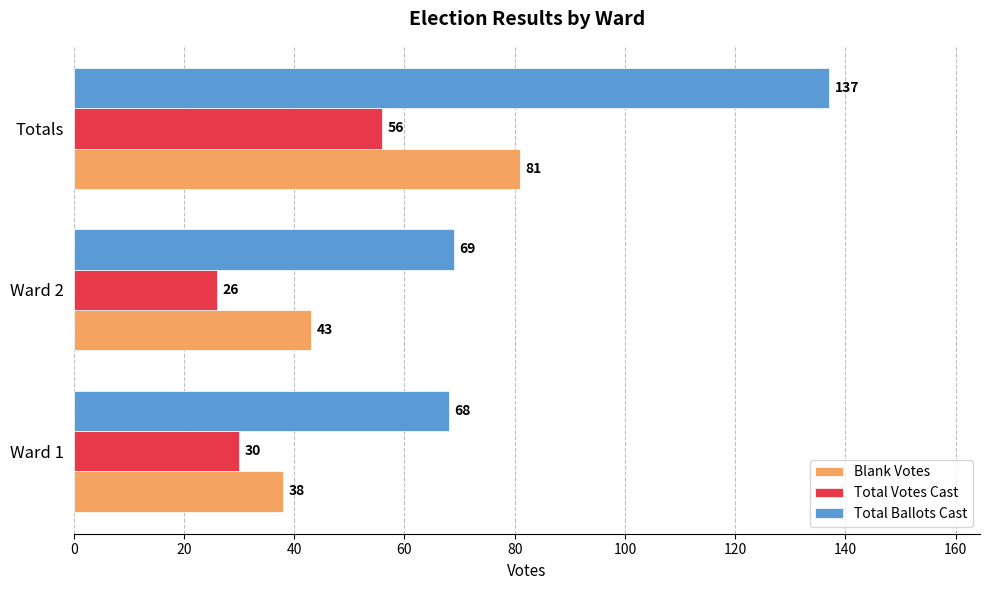

The Total Ballots Cast series shows 15 at Ward 2. True or false?

False